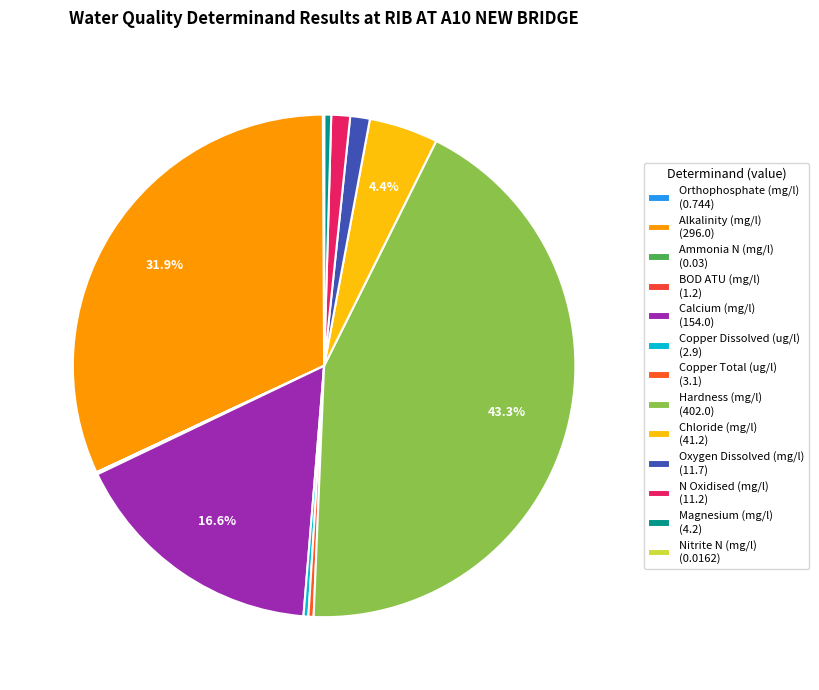

How many segments does this pie chart have?

13